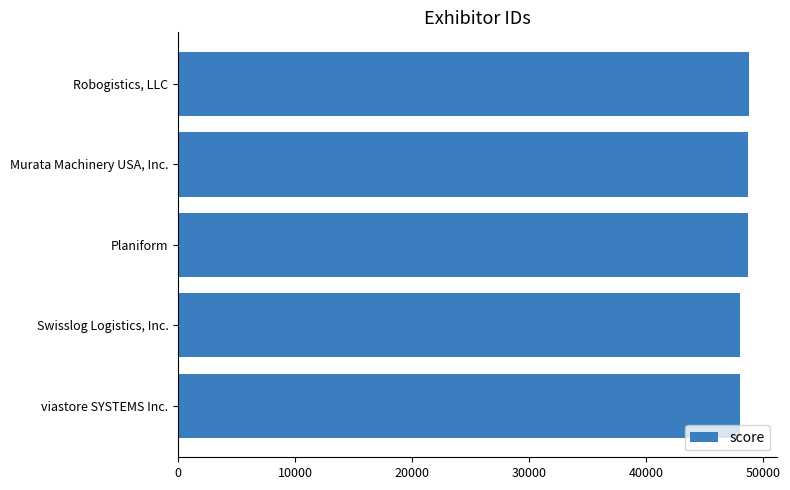

How many data points are less than 48683?

2